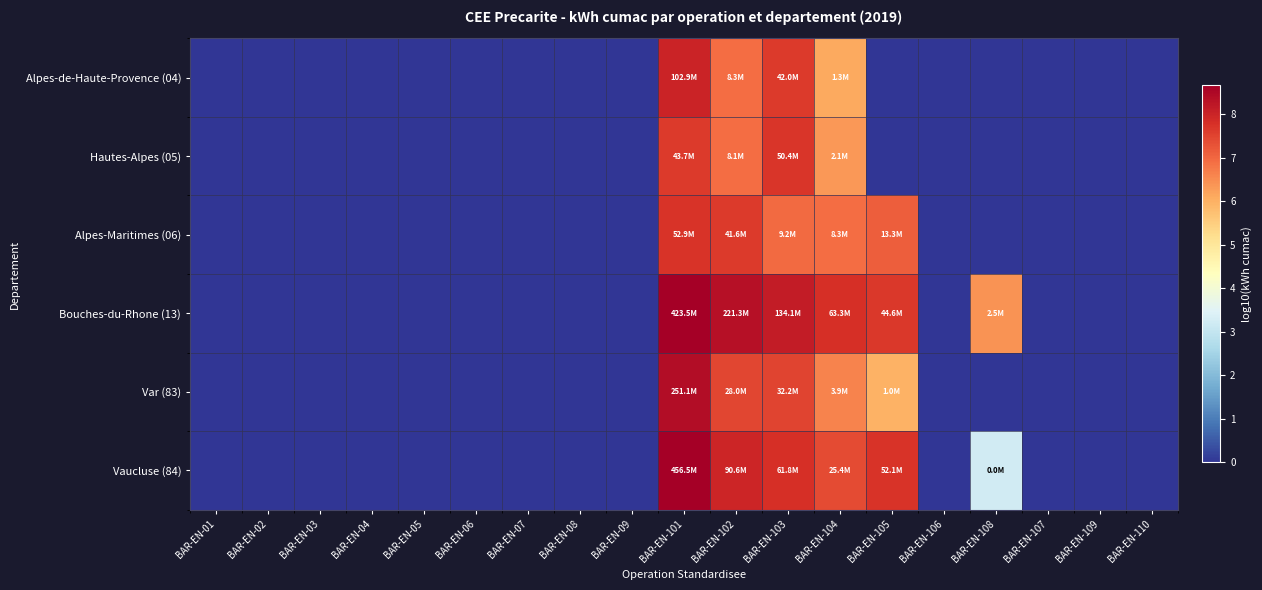

At which category is the sum across all series the highest?

BAR-EN-101